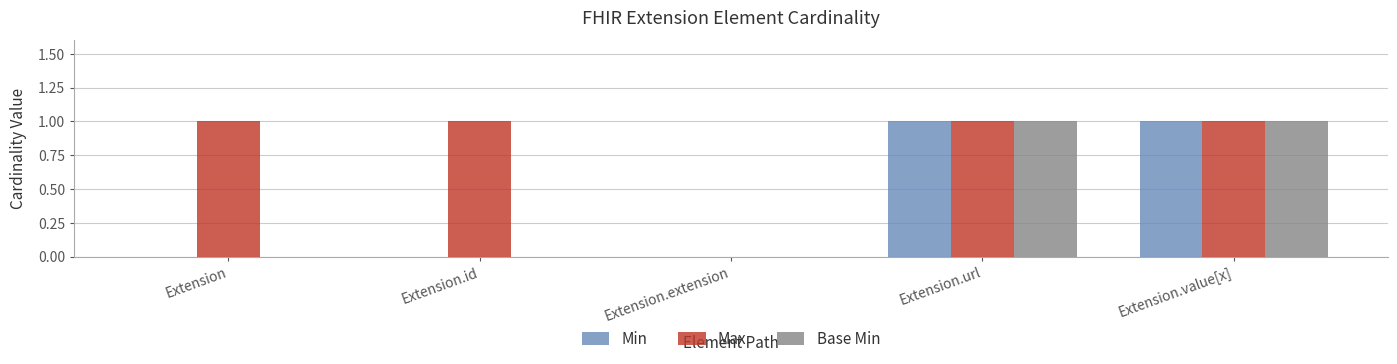

Which series has the largest total across all categories?

Max